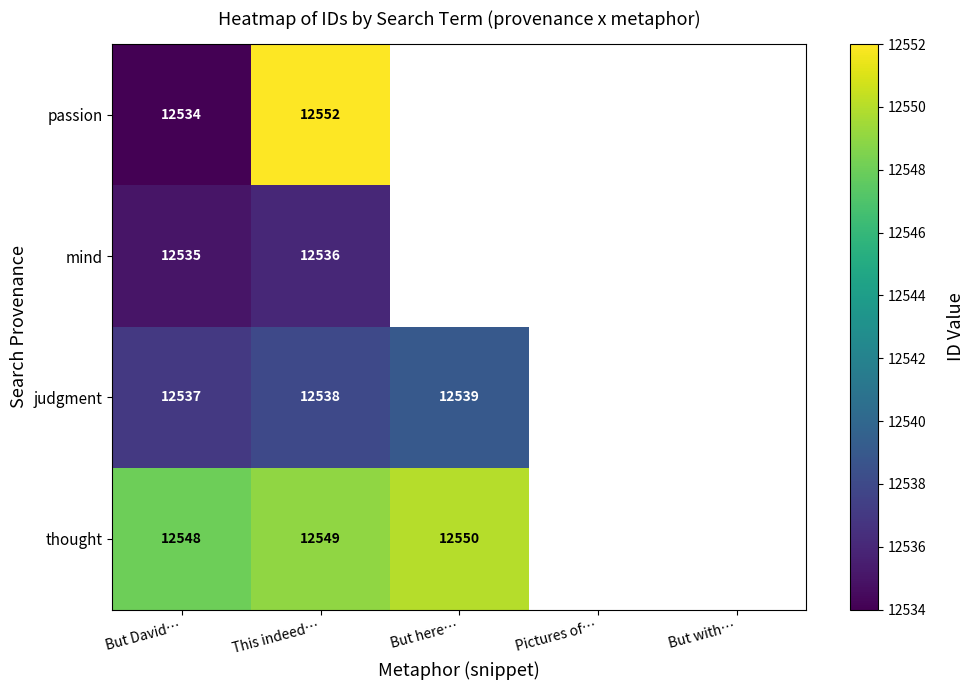

What is the maximum value shown in the chart?

12552.0